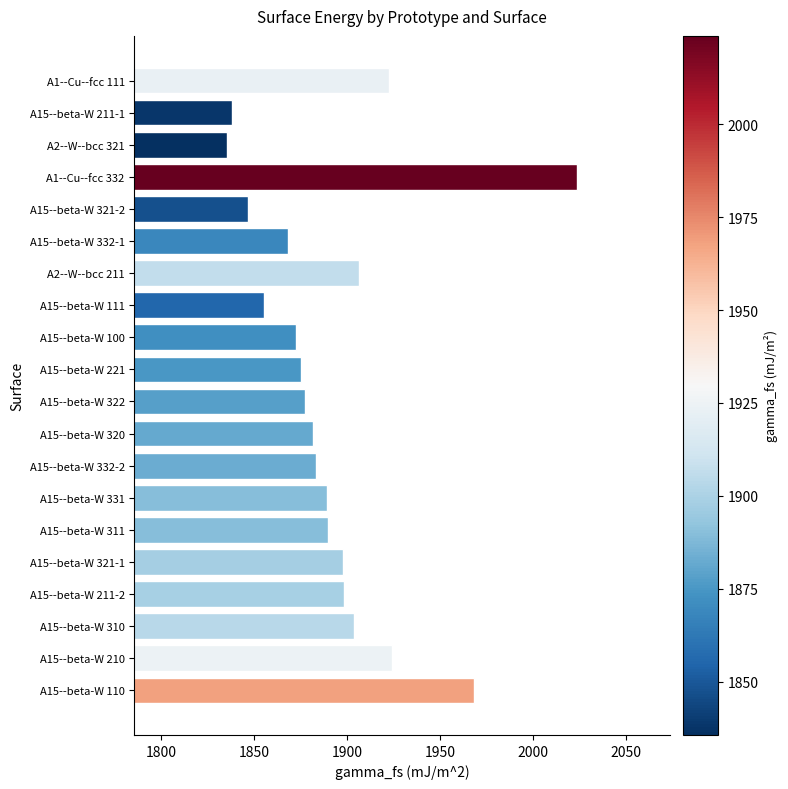

What is the difference between the second highest and second lowest values?

130.3